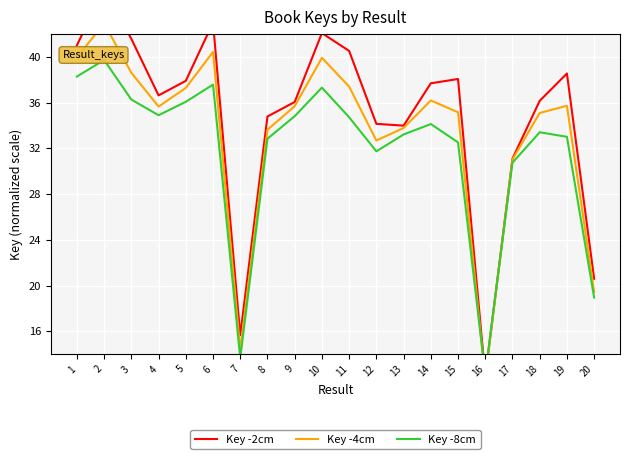

Which has a higher value, 9 or 10?

10